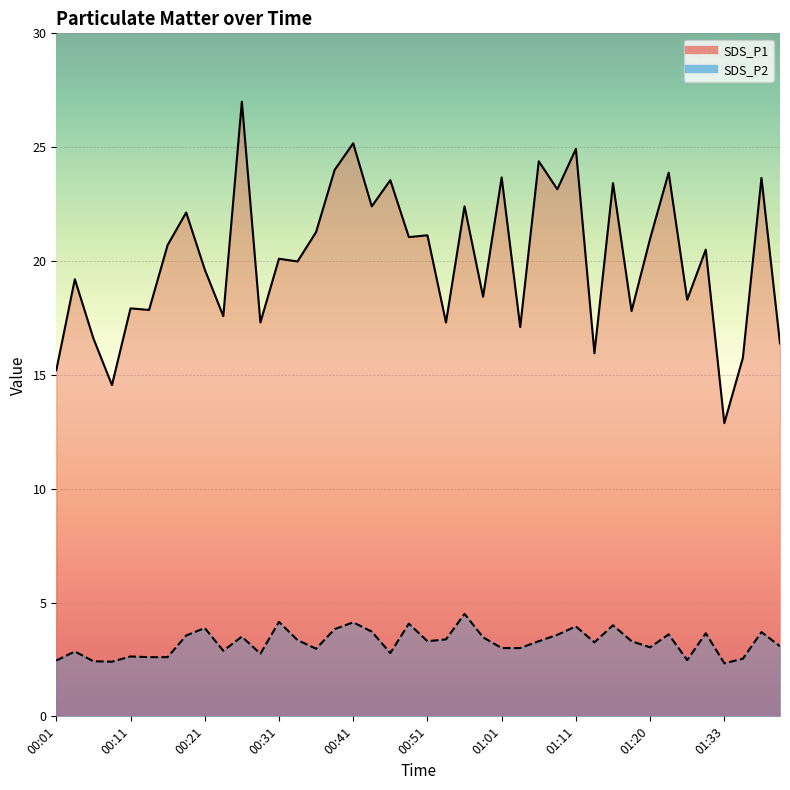

What position from the right is 00:09?

37